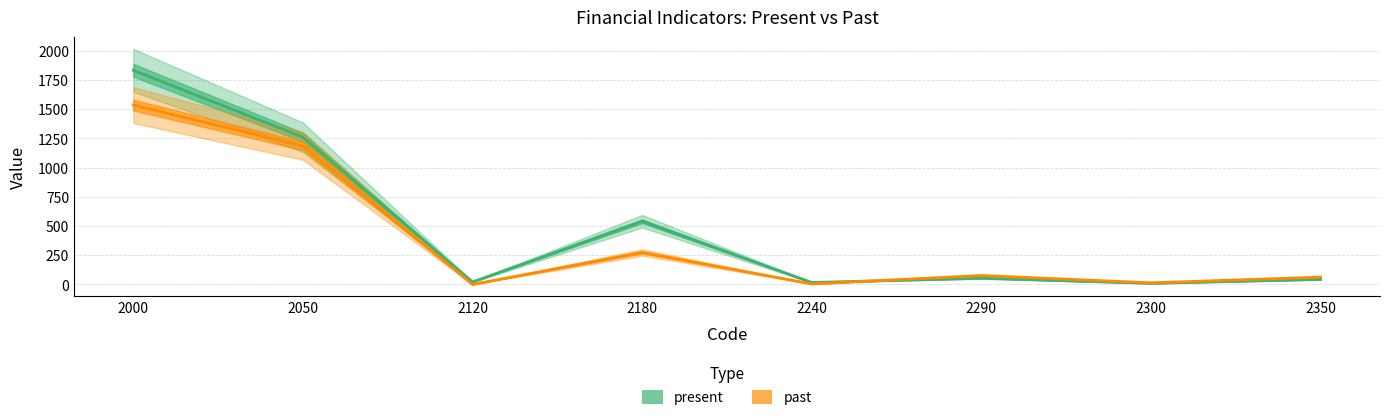

Between which two adjacent categories do present and past first intersect?

2240 and 2290